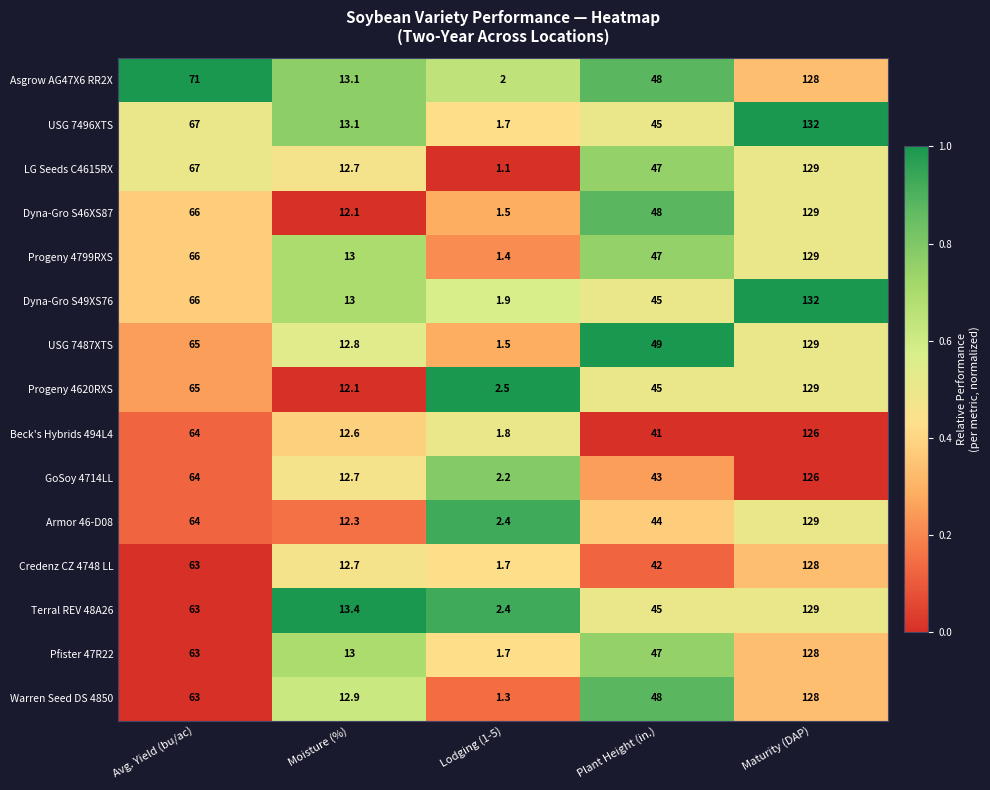

What is the spread (max minus min) of values at Lodging (1-5)?

1.4